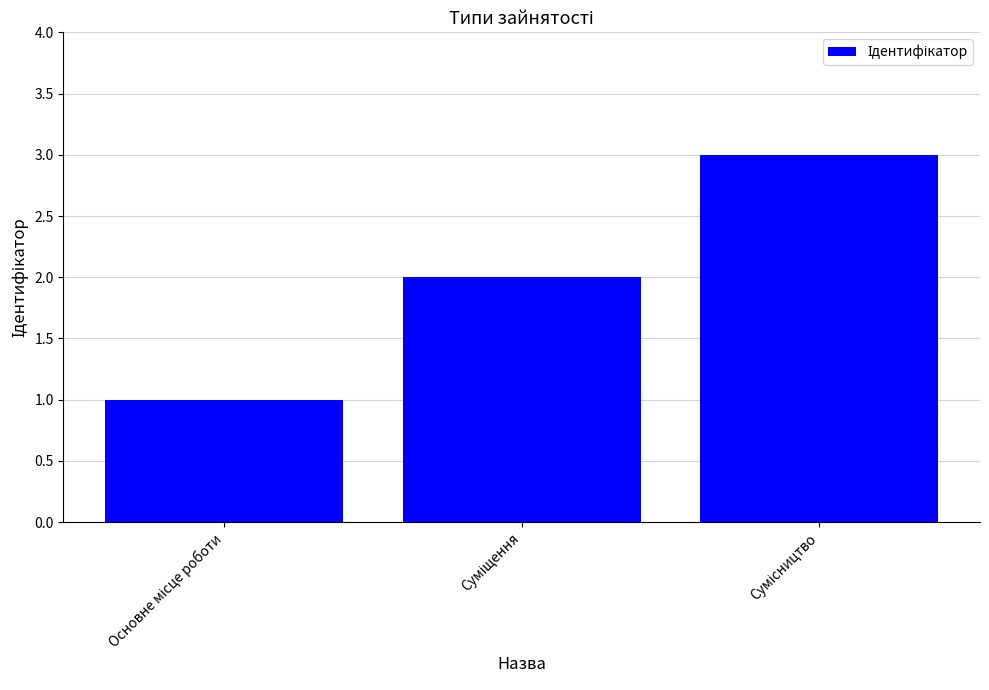

How many bars are there in total?

3